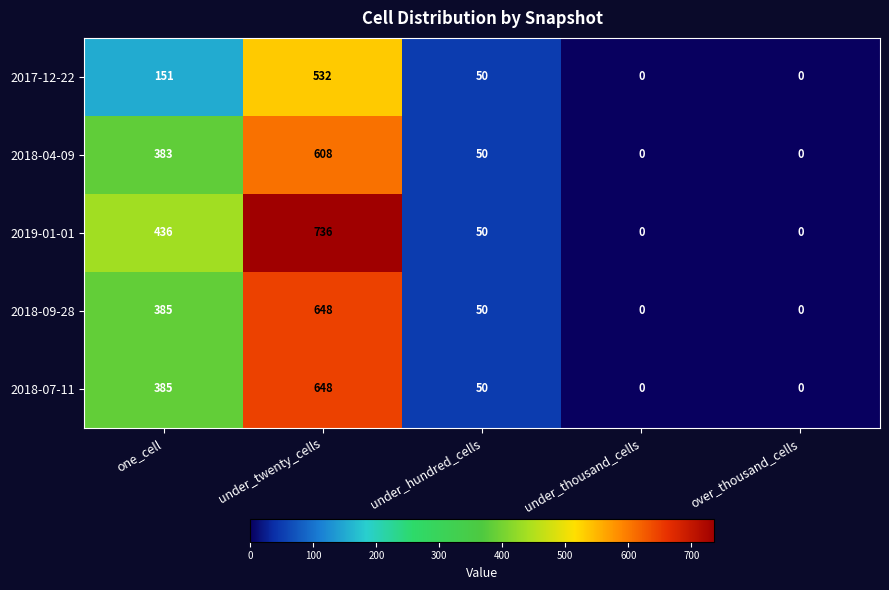

Which series has the largest total across all categories?

2019-01-01